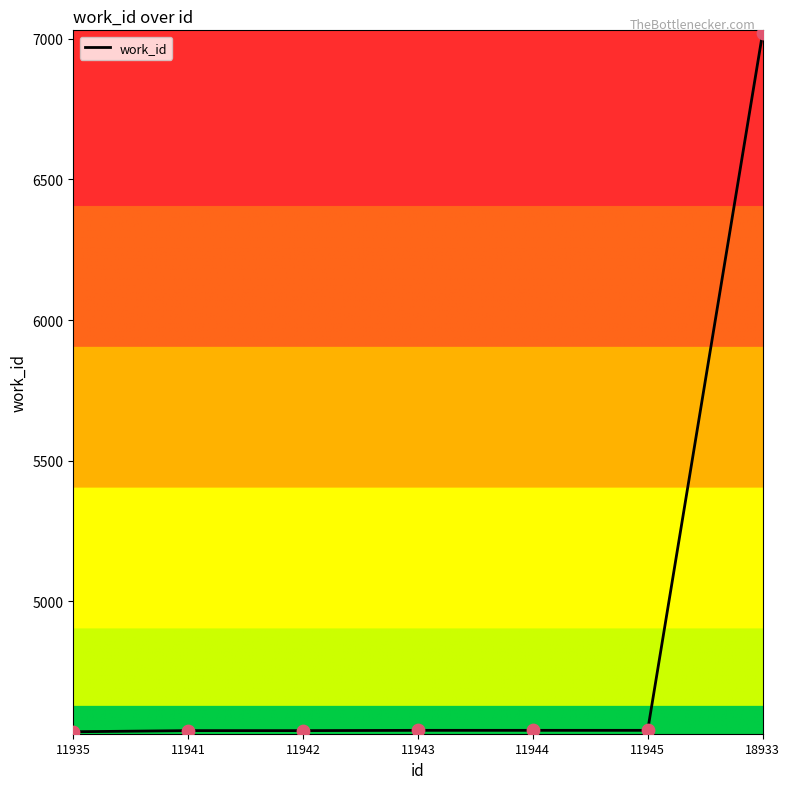

What is the change in value from 11942 to 11943?

+1